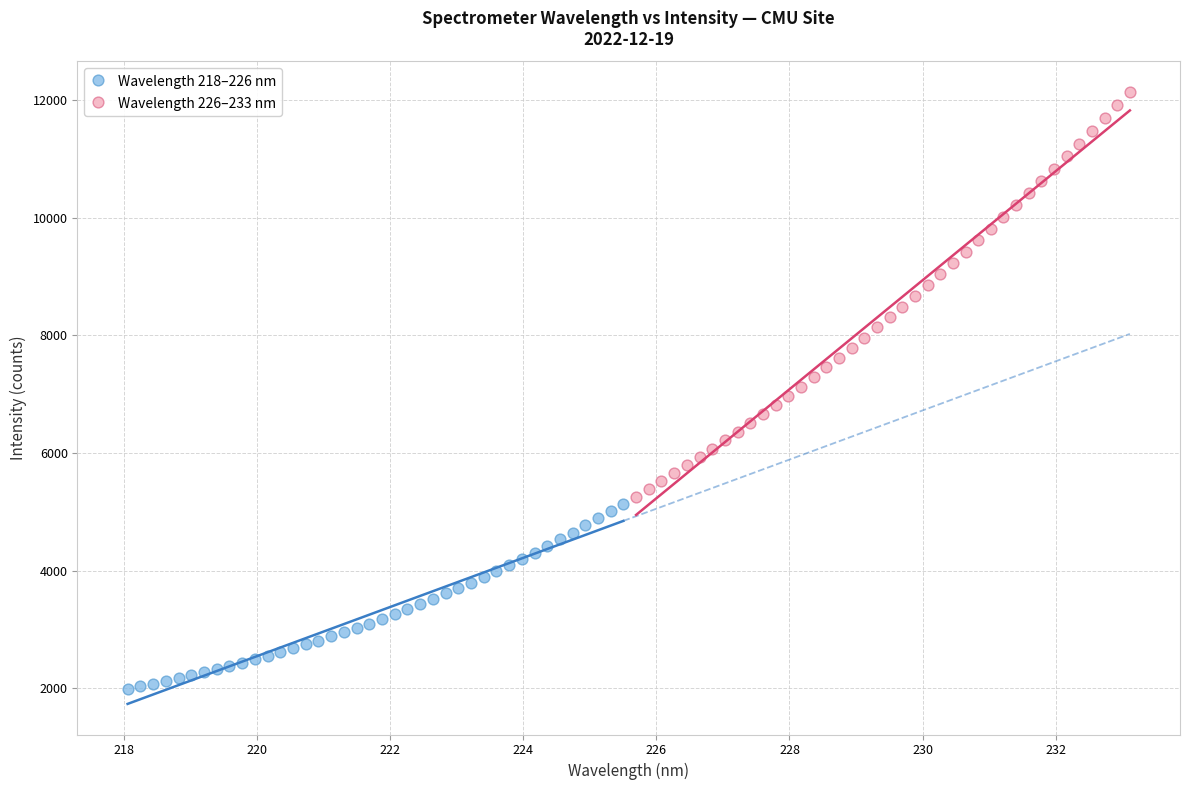

Which series contains the lowest Y value?

Wavelength 218–226 nm